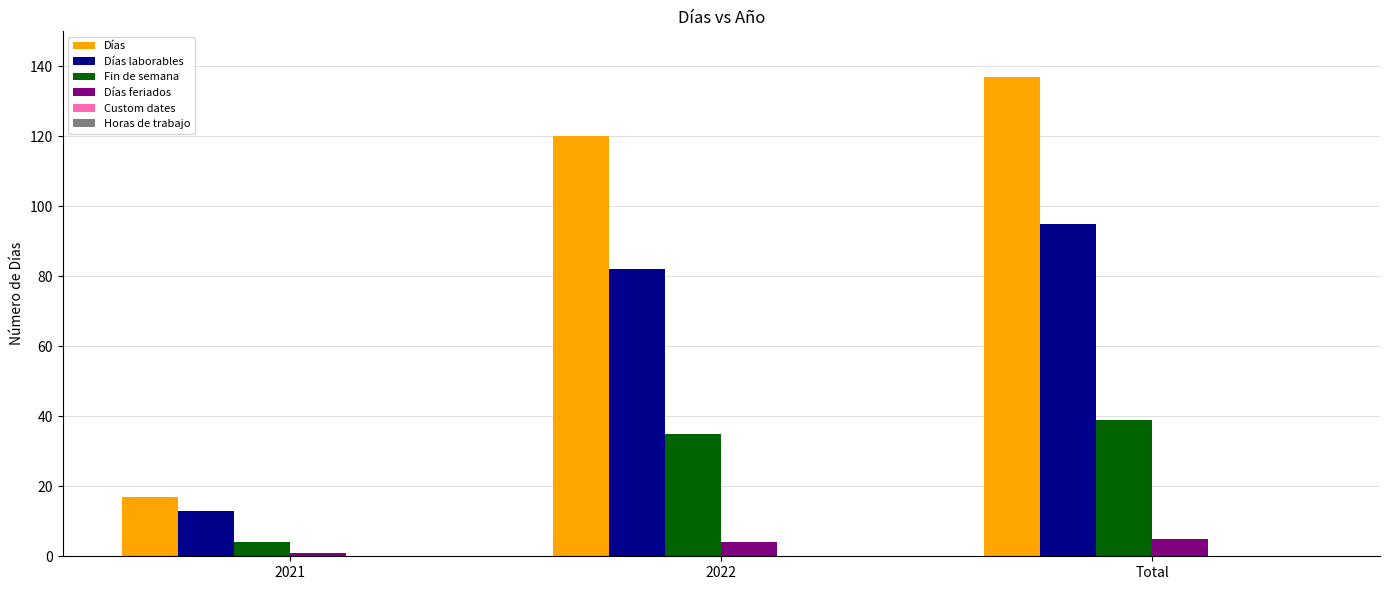

At how many categories does at least one series exceed 11?

3